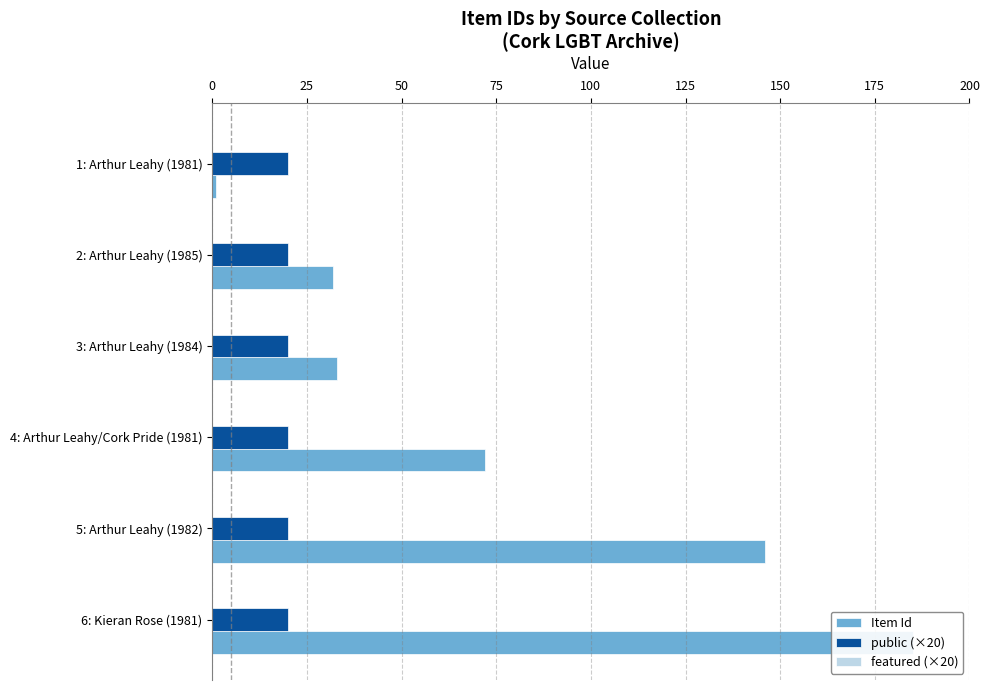

What is the minimum value shown in the chart?

0.2